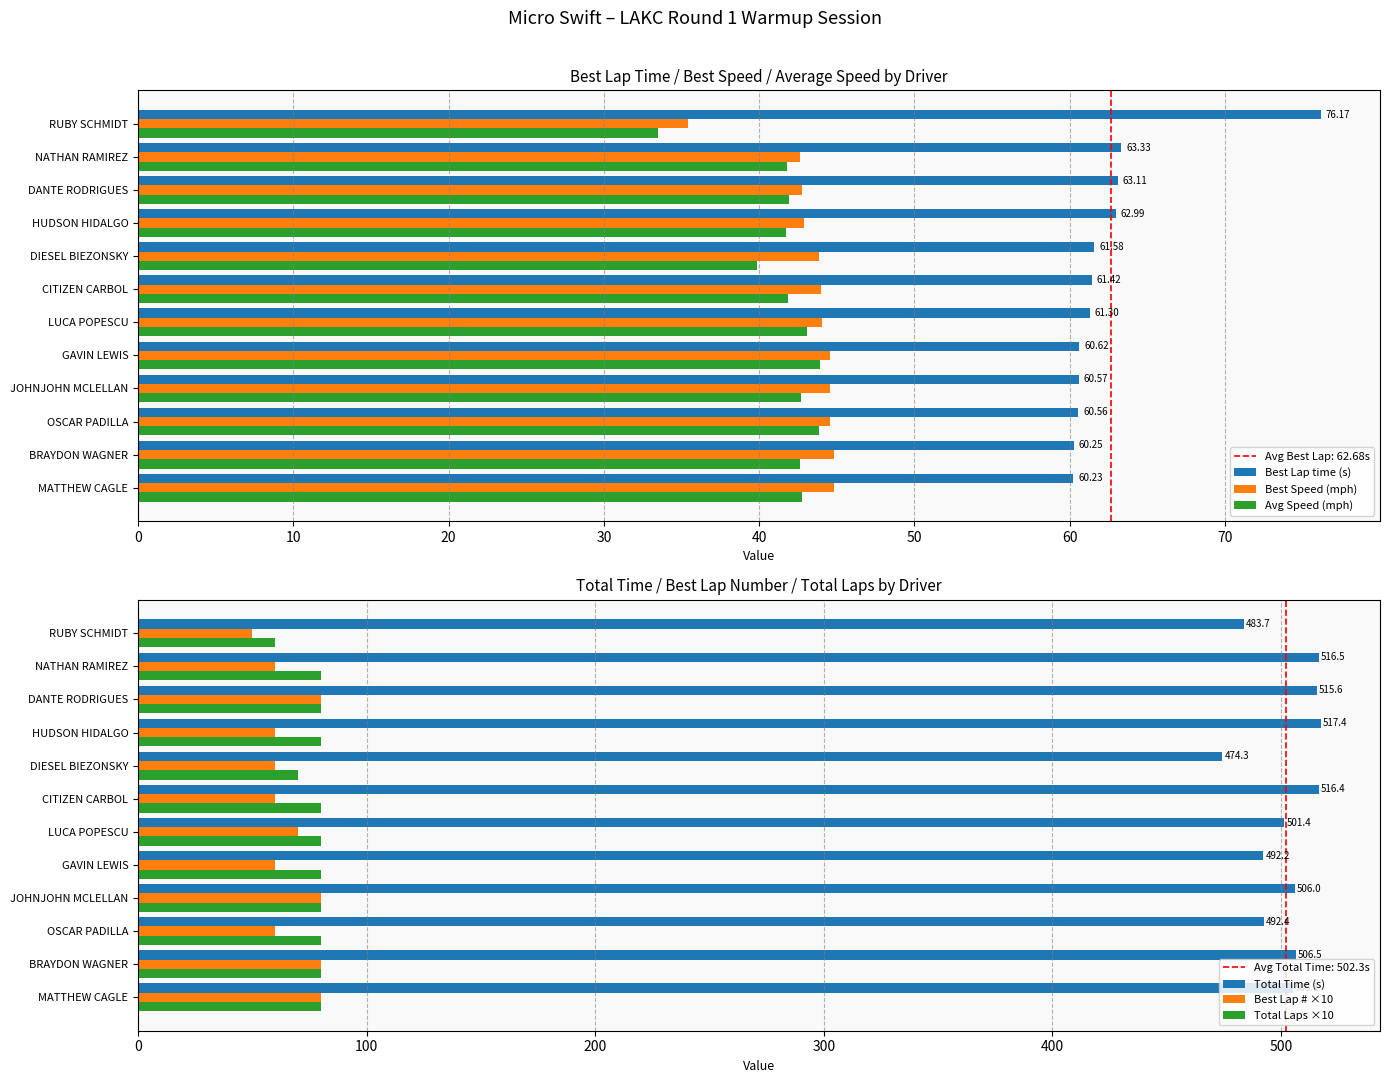

Which series has the widest spread of values?

Total Time (s)